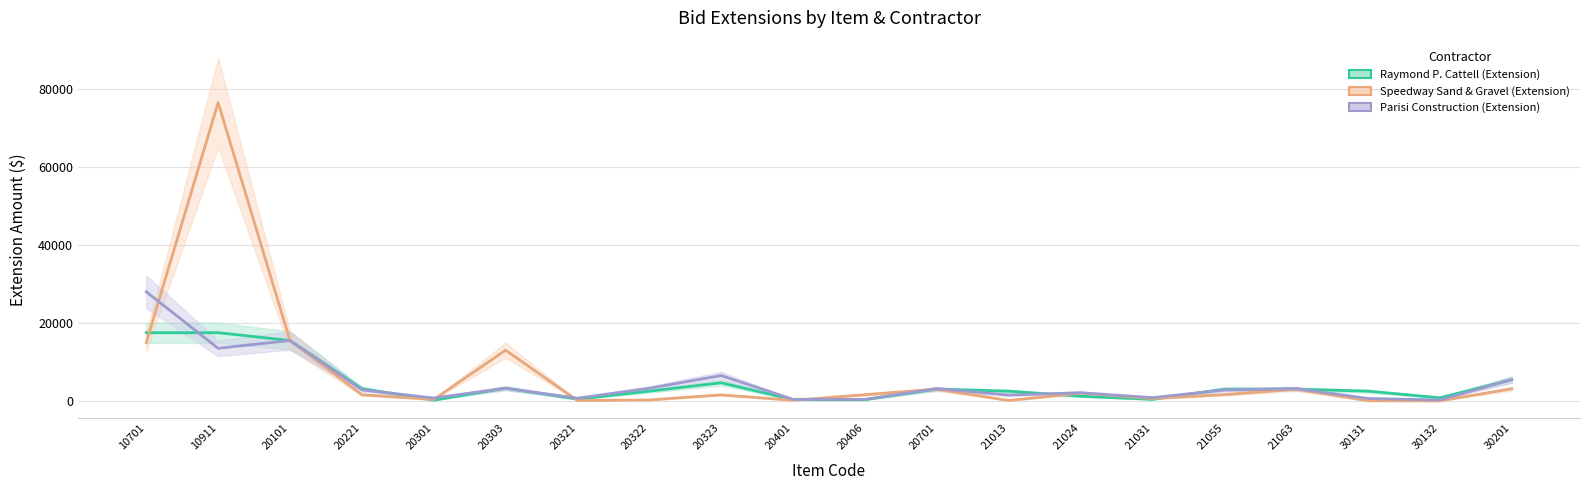

At which label is Speedway Sand & Gravel (Extension) closest to 38275?

20101